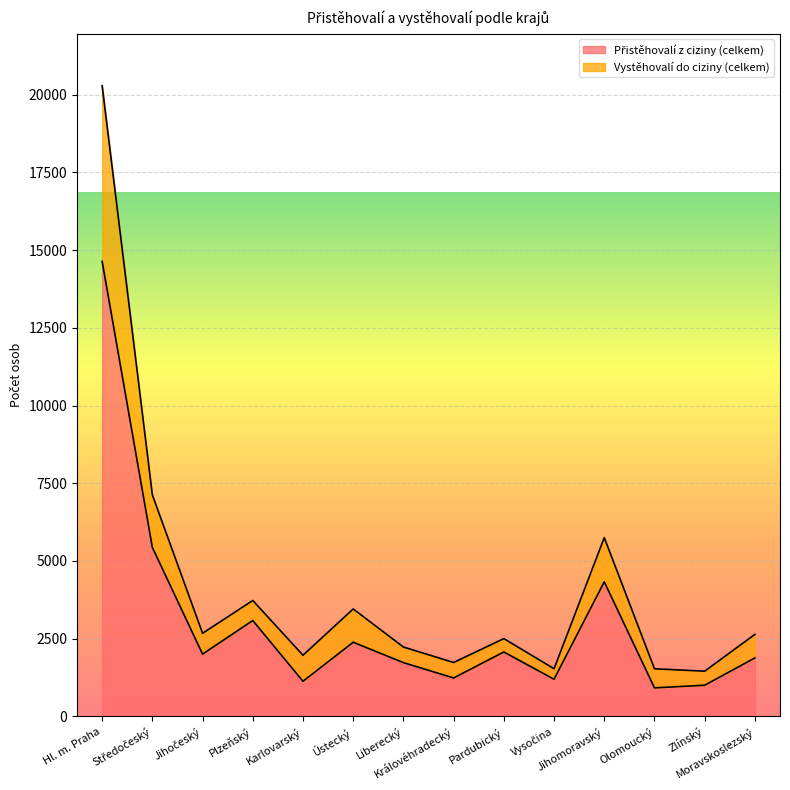

What is the label of the 14th point from the right?

Hl. m. Praha